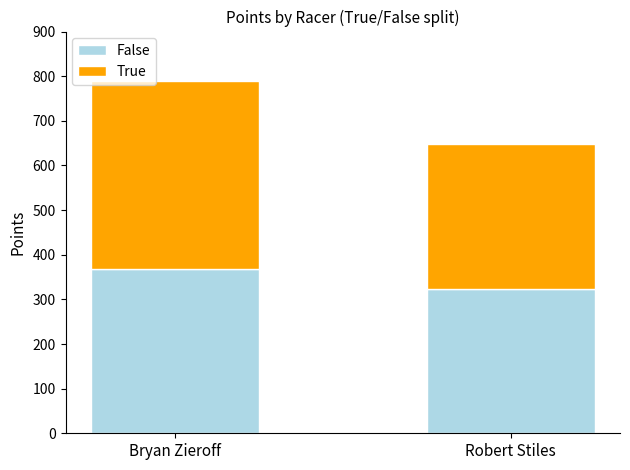

Which category has the lowest value in the False series?

Robert Stiles